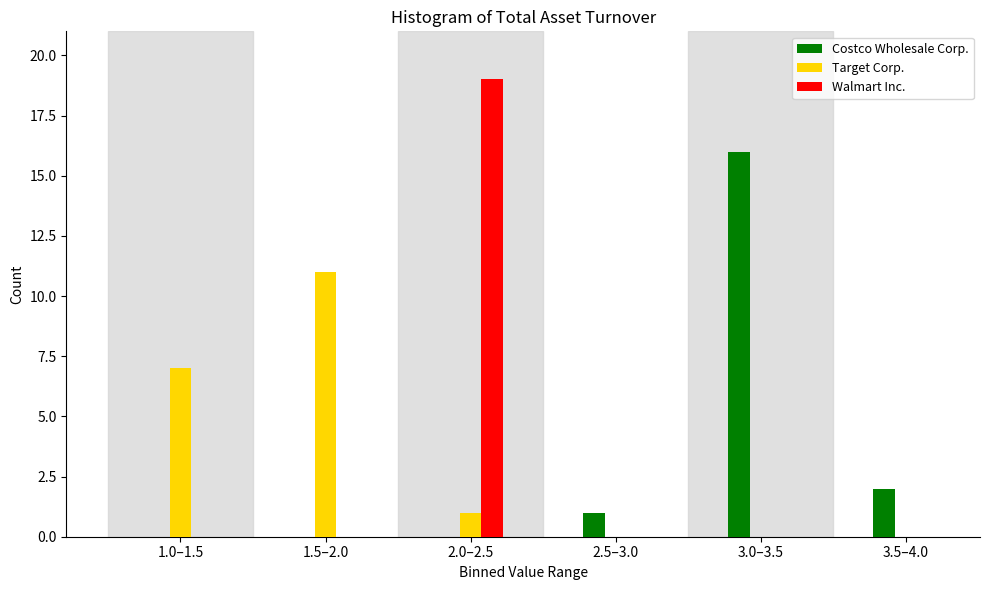

Reading left to right, transcribe all the data shown in this chart.

Costco Wholesale Corp.: 1.0–1.5=0	1.5–2.0=0	2.0–2.5=0	2.5–3.0=1	3.0–3.5=16	3.5–4.0=2
Target Corp.: 1.0–1.5=7	1.5–2.0=11	2.0–2.5=1	2.5–3.0=0	3.0–3.5=0	3.5–4.0=0
Walmart Inc.: 1.0–1.5=0	1.5–2.0=0	2.0–2.5=19	2.5–3.0=0	3.0–3.5=0	3.5–4.0=0